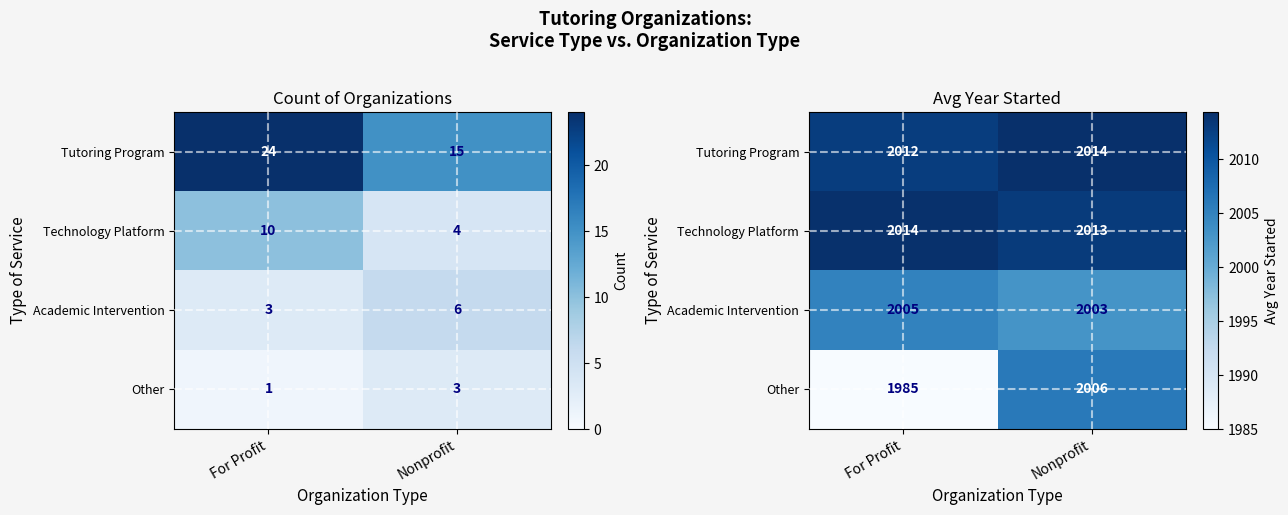

What is the sum of all Tutoring Program values?

4027.2